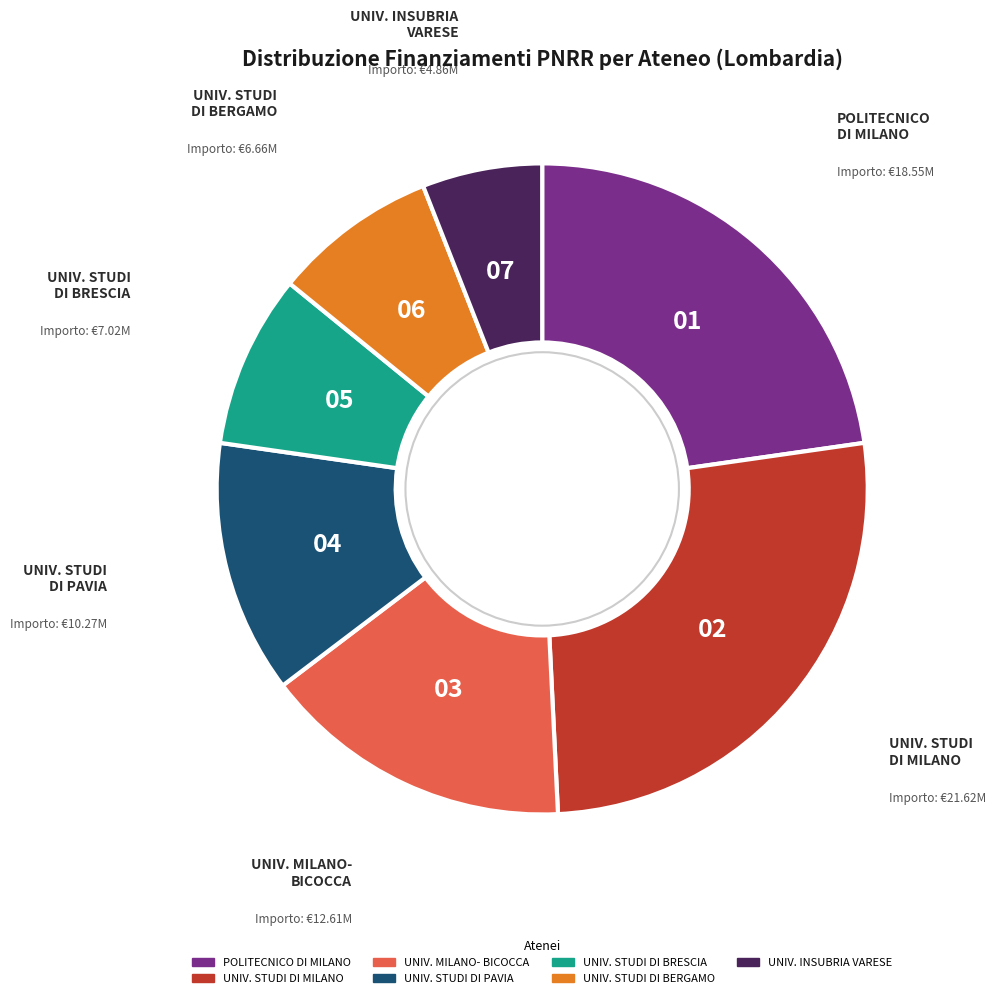

Is there any slice that represents more than half of the pie?

No